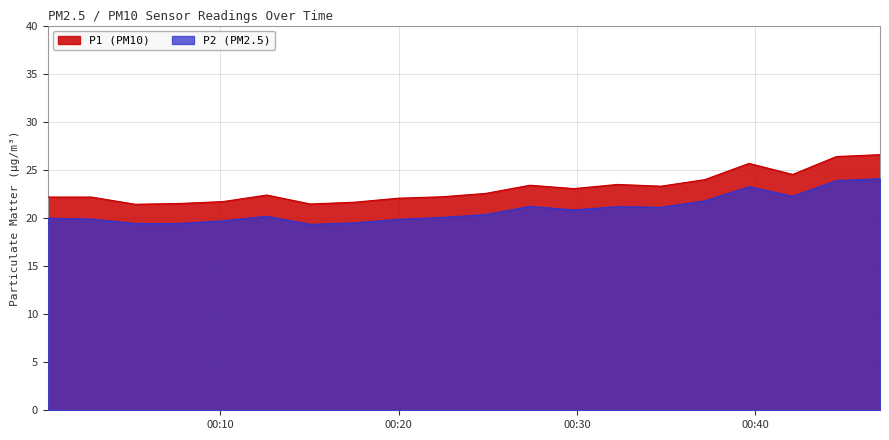

At 2022-11-20T00:29:49, list the series in order from largest to smallest.

P1, P2